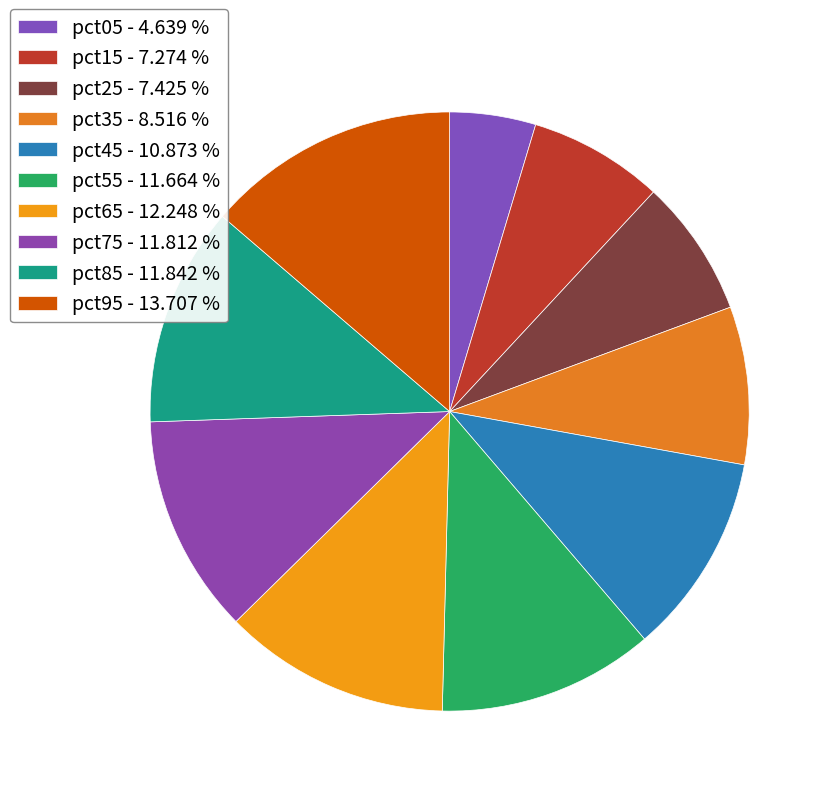

Count the number of slices in the pie.

10